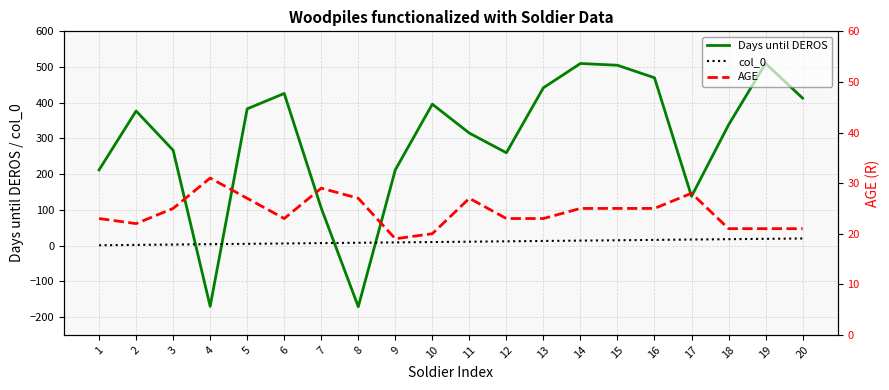

Read the Days until DEROS value at 12, to the nearest 100.

300